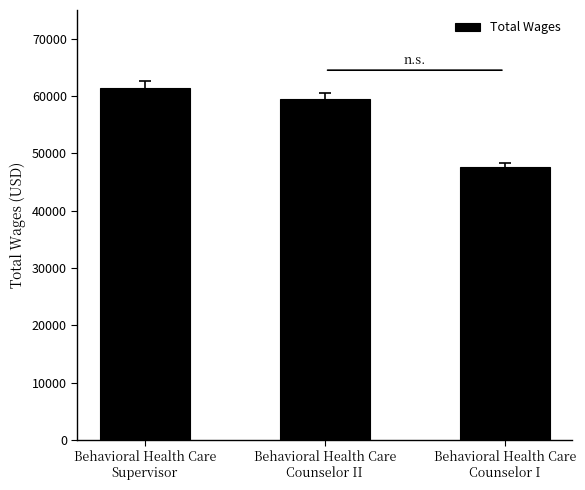

List the labels in order of value, largest first.

Behavioral Health Care
Supervisor, Behavioral Health Care
Counselor II, Behavioral Health Care
Counselor I